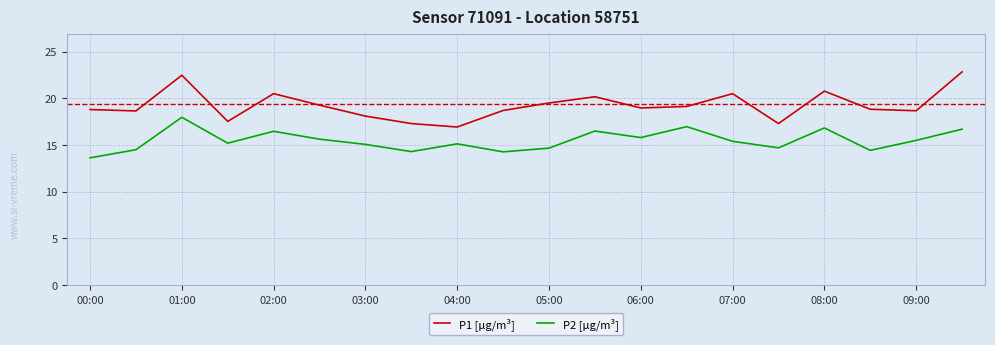

What is the highest value of the P2 [µg/m³] series?

18.0